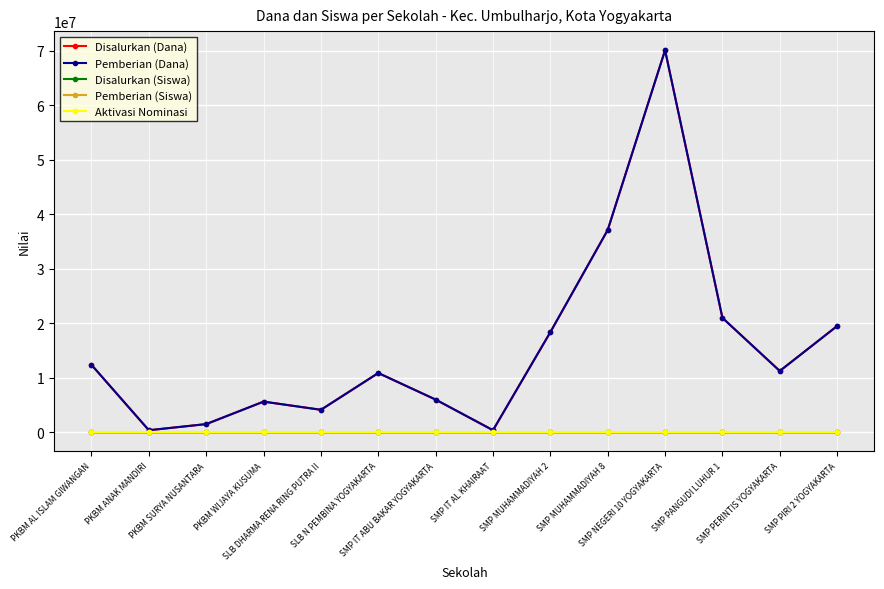

Between SMP IT AL KHAIRAAT and SMP MUHAMMADIYAH 2, which series saw the biggest shift?

Disalurkan (Dana)